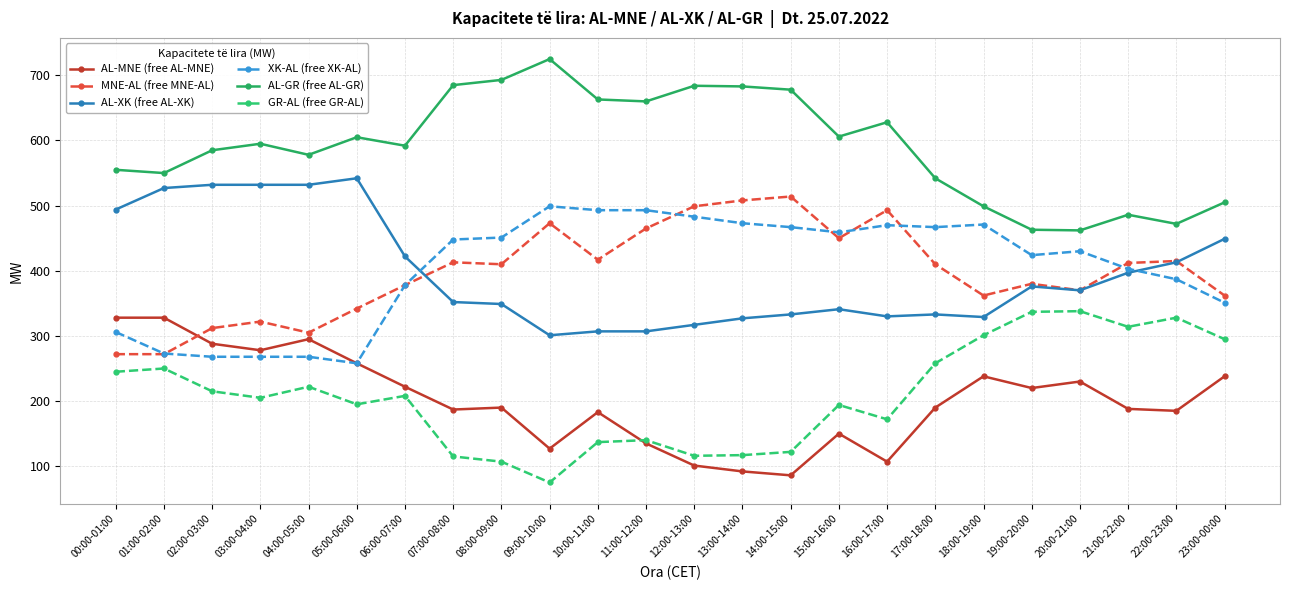

At how many categories does at least one series exceed 118?

24